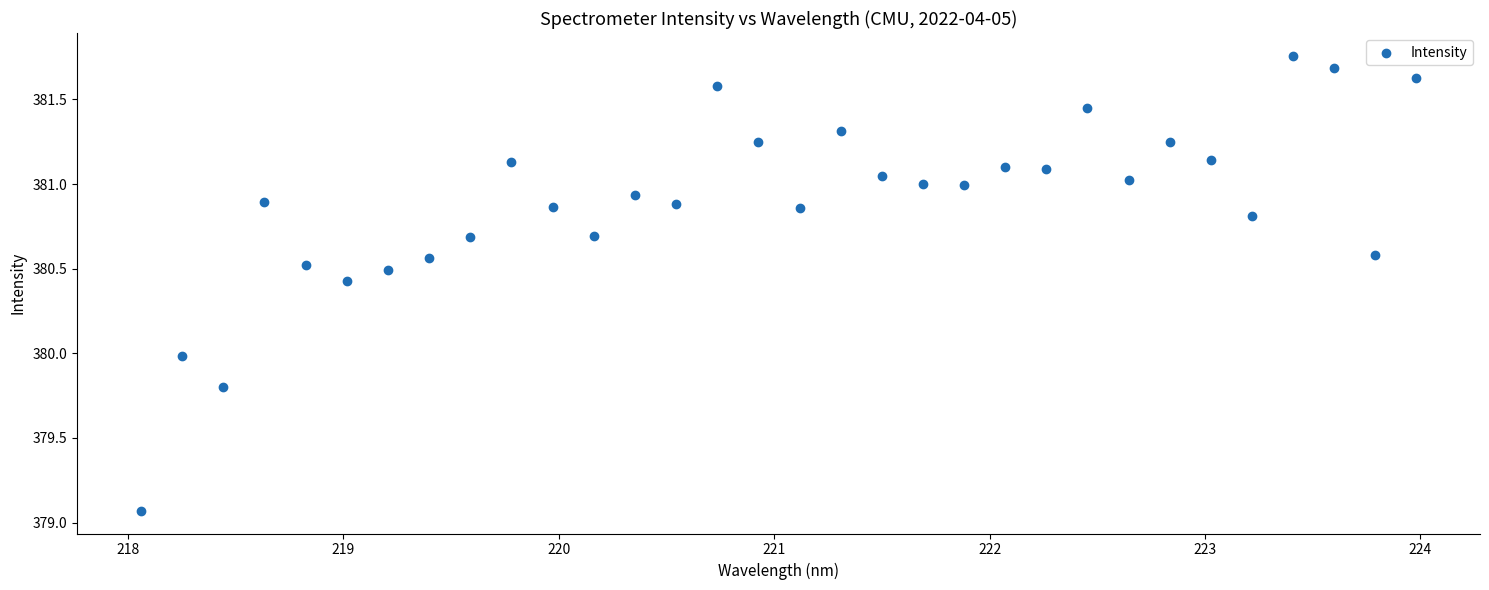

What is the range of Y values (max minus min)?

2.7